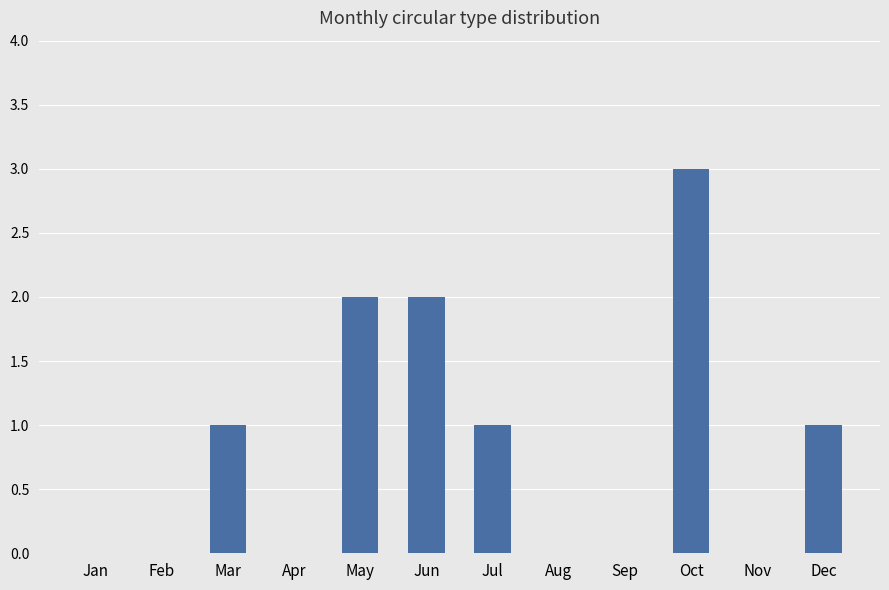

Are the bars horizontal?

No